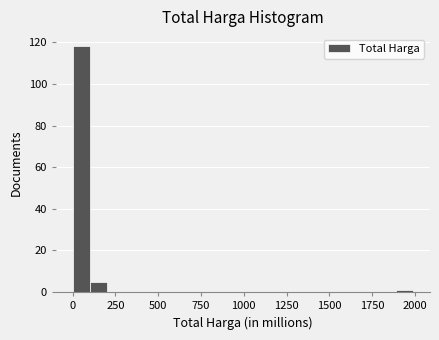

Around what value on the x-axis is the tallest bar? Give the approximate position of its centre, as read against the axis.

50